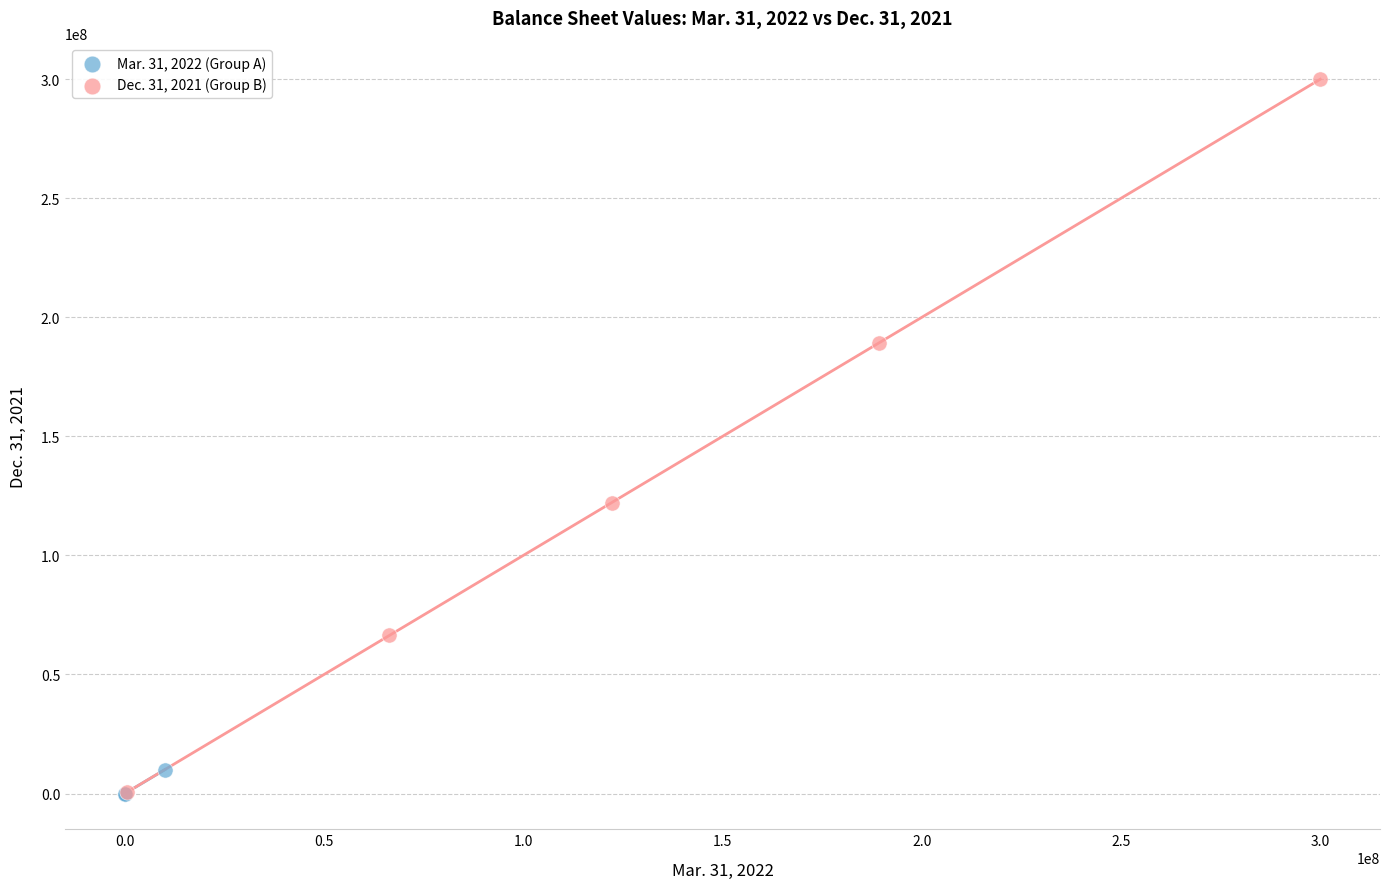

Which series contains the highest Y value?

Dec. 31, 2021 (Group B)